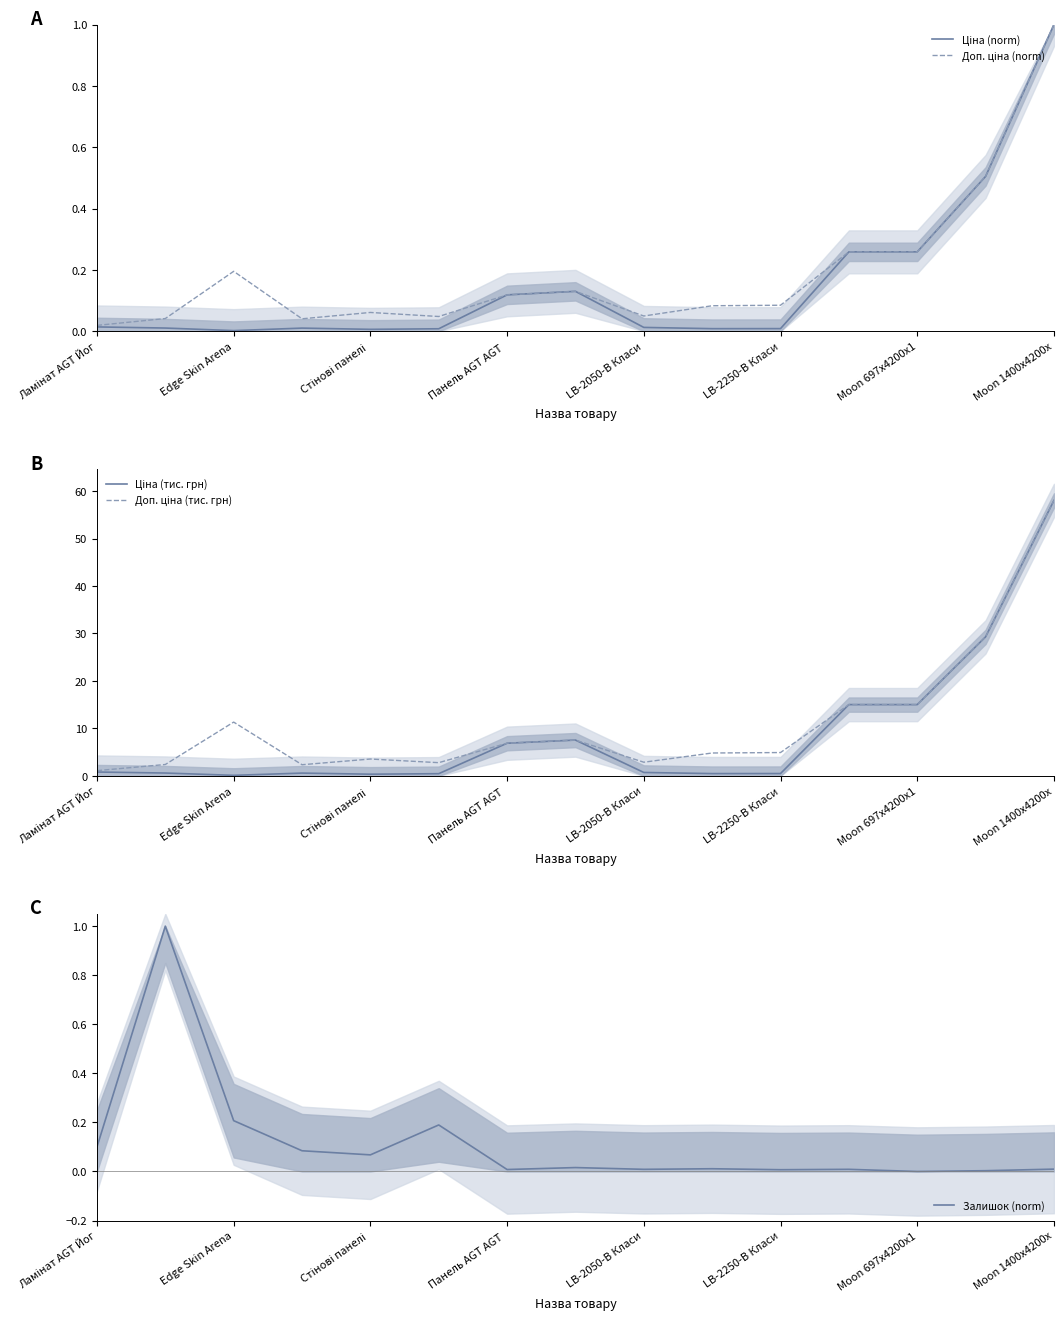

True or false: Залишок (norm) has a value of 0.0 at LB-2050-В Класи.

True